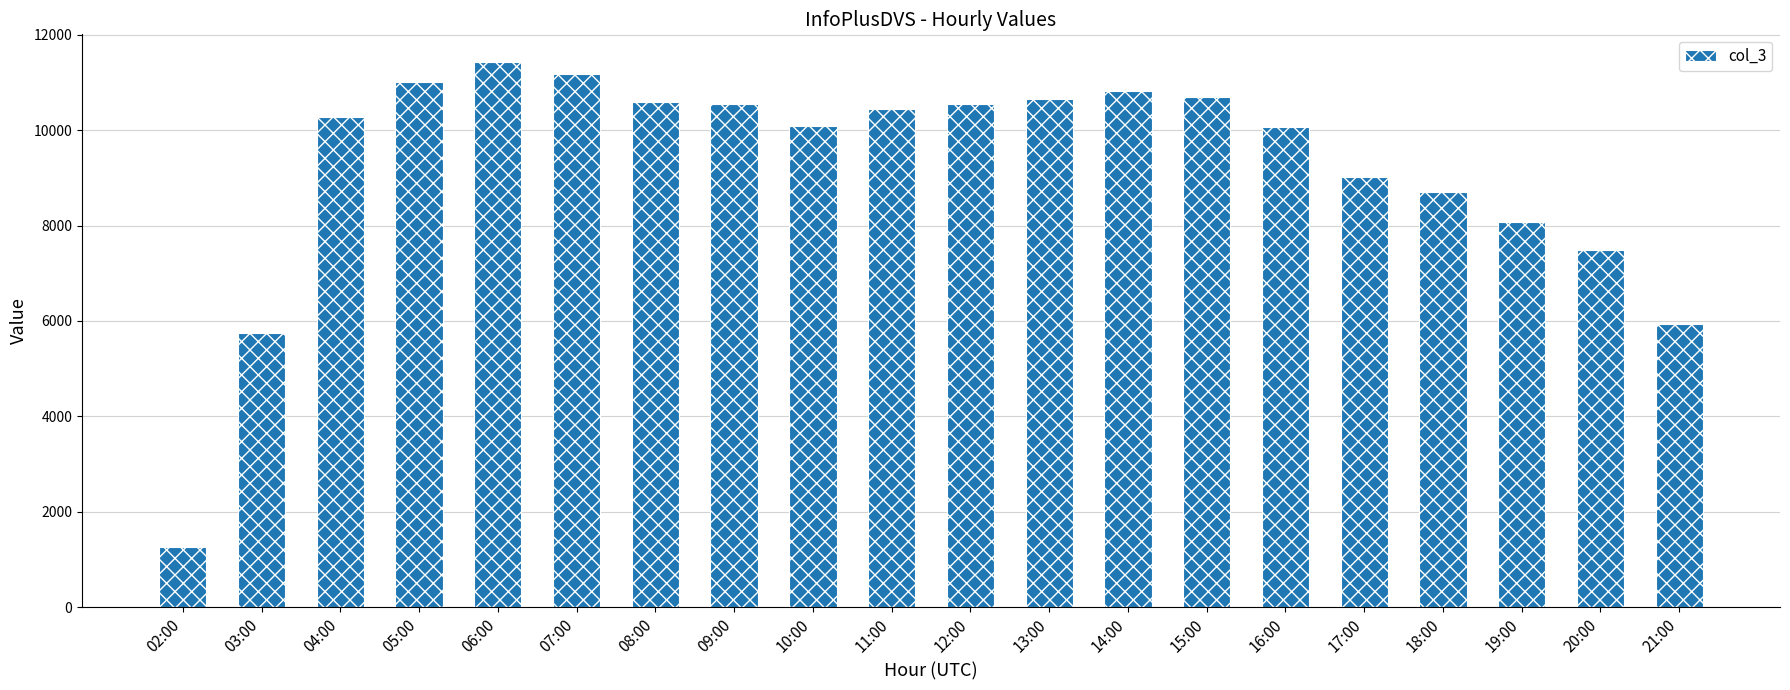

What is the sum of all values?

184554